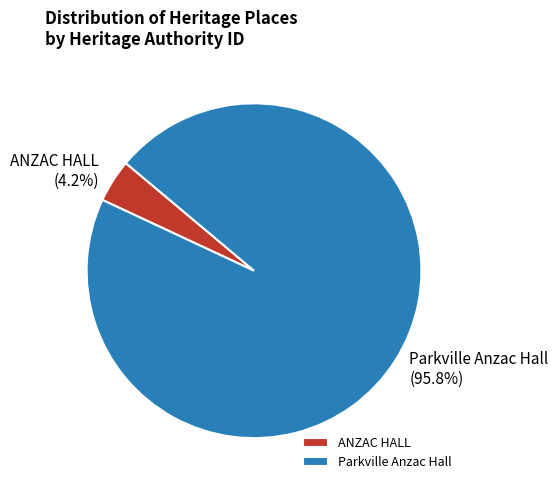

How many segments does this pie chart have?

2